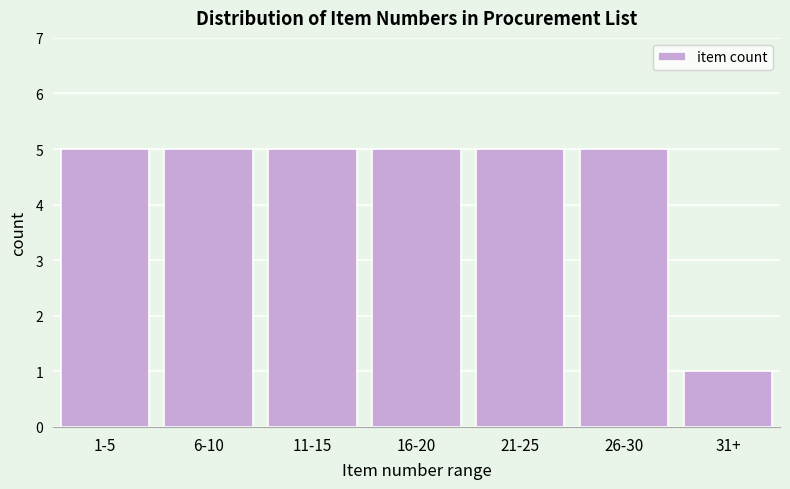

Reading left to right, transcribe all the data shown in this chart.

1-5=5	6-10=5	11-15=5	16-20=5	21-25=5	26-30=5	31+=1